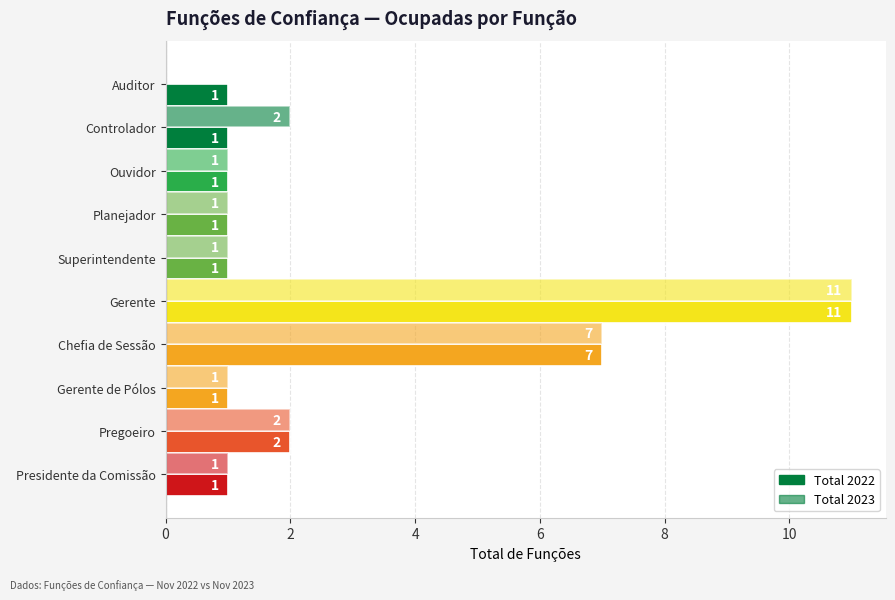

How many series are shown in this chart?

2